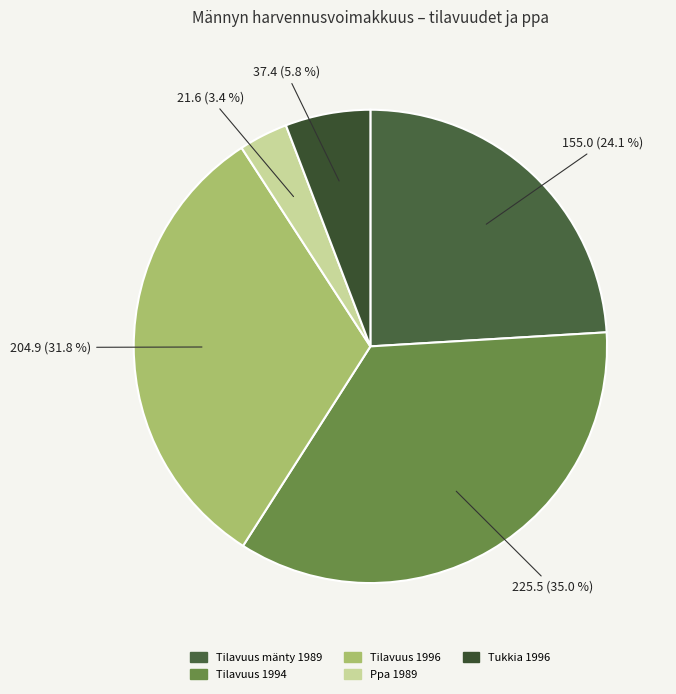

Which slice is the largest?

Tilavuus 1994